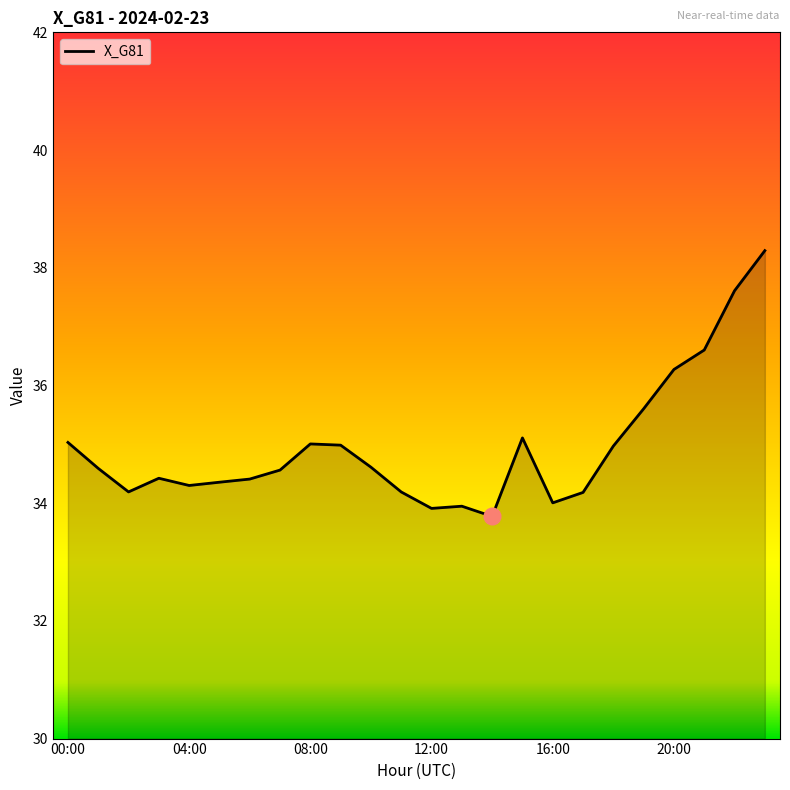

What is the minimum value shown in the chart?

33.8